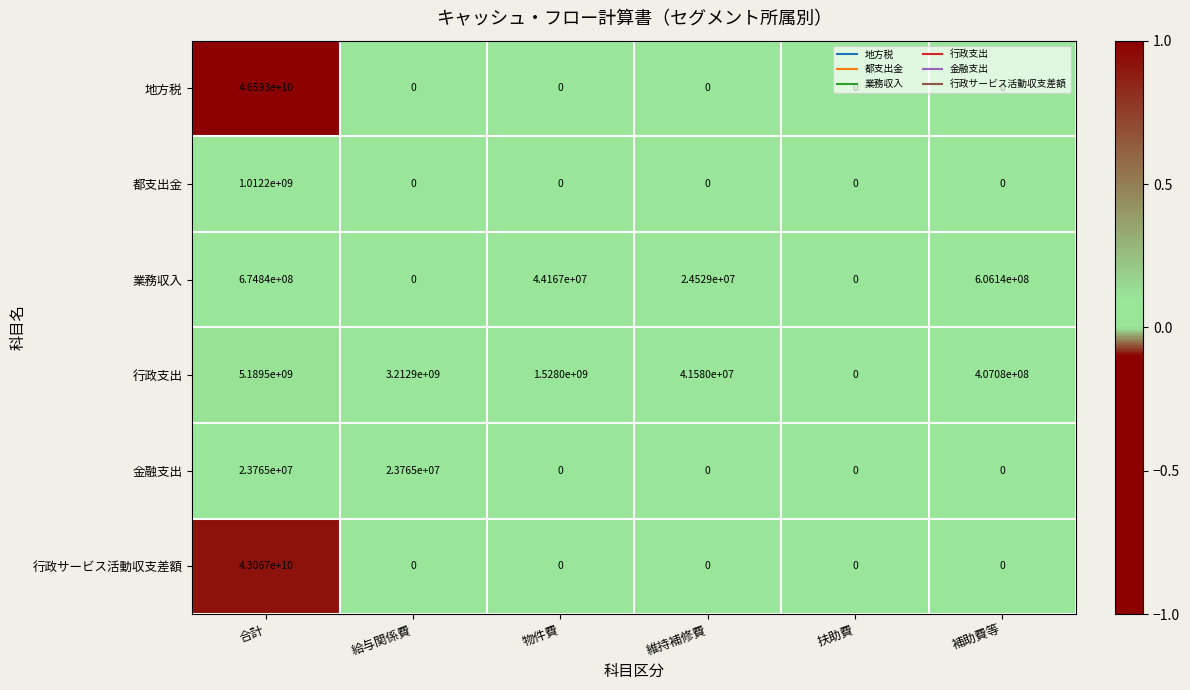

How many categories are shown in the chart?

6